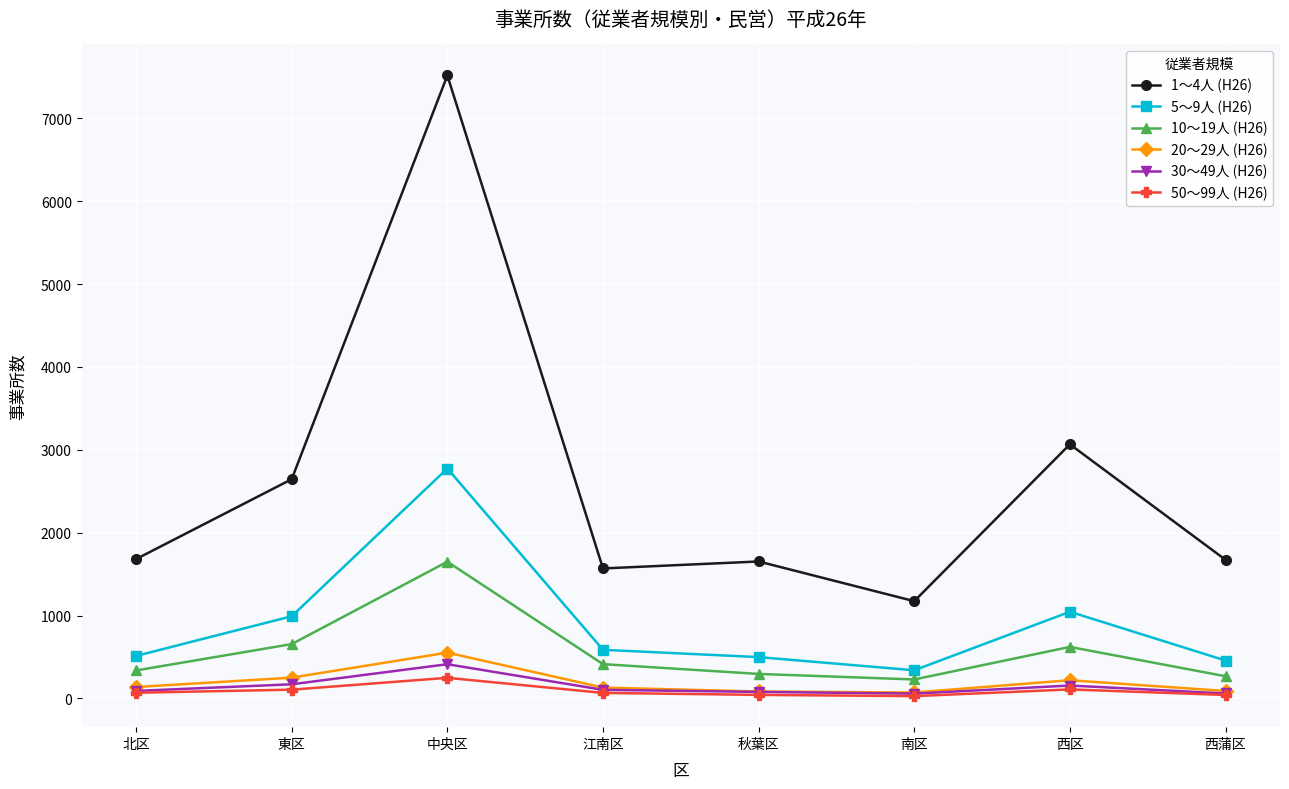

Which series has the largest total across all categories?

1～4人 (H26)